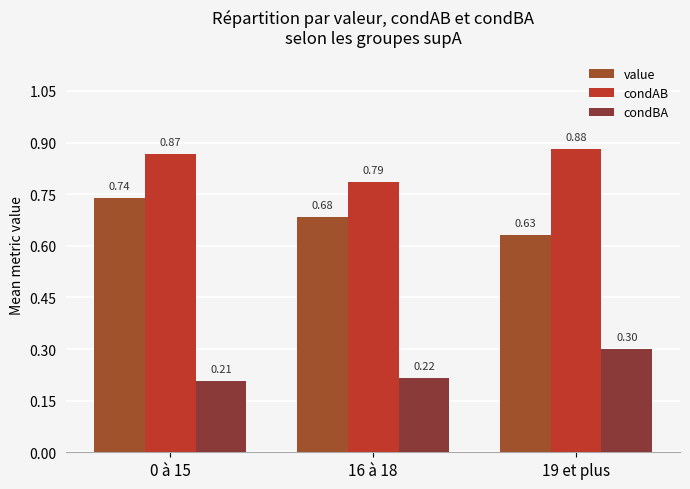

Which series has the largest range (max minus min)?

value